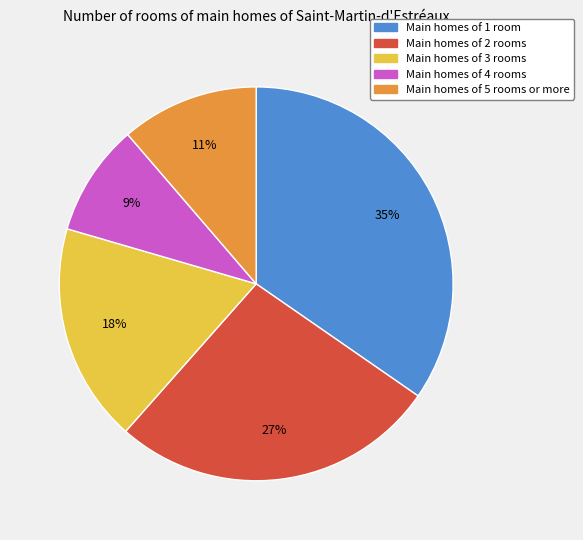

To the nearest percent, what is the average slice percentage?

20%